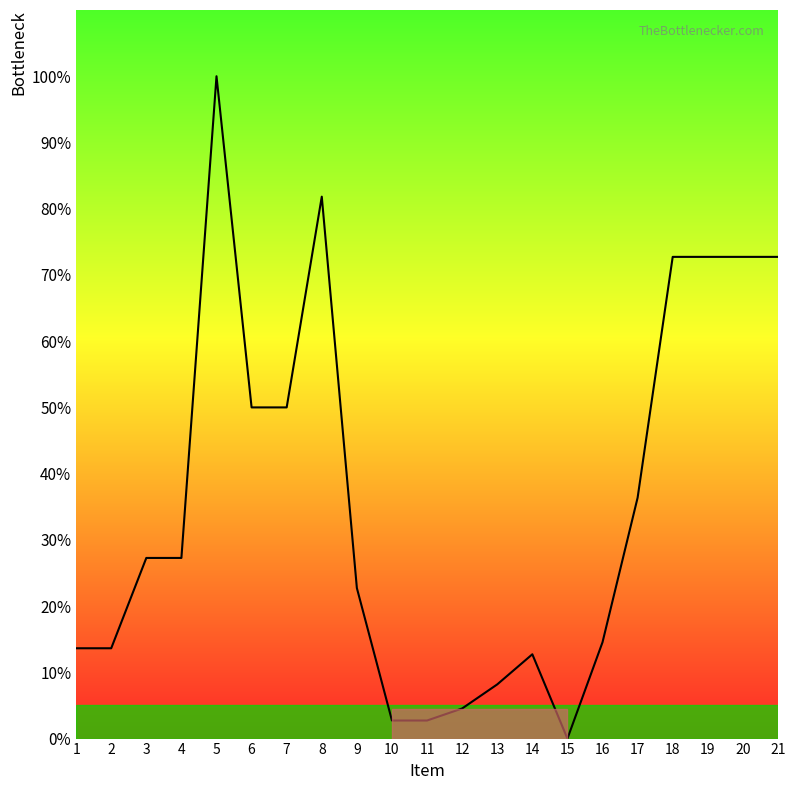

Reading right to left, extract all data points from this chart.

21=72.7	20=72.7	19=72.7	18=72.7	17=36.4	16=14.5	15=0.0	14=12.7	13=8.2	12=4.5	11=2.7	10=2.7	9=22.7	8=81.8	7=50.0	6=50.0	5=100.0	4=27.3	3=27.3	2=13.6	1=13.6